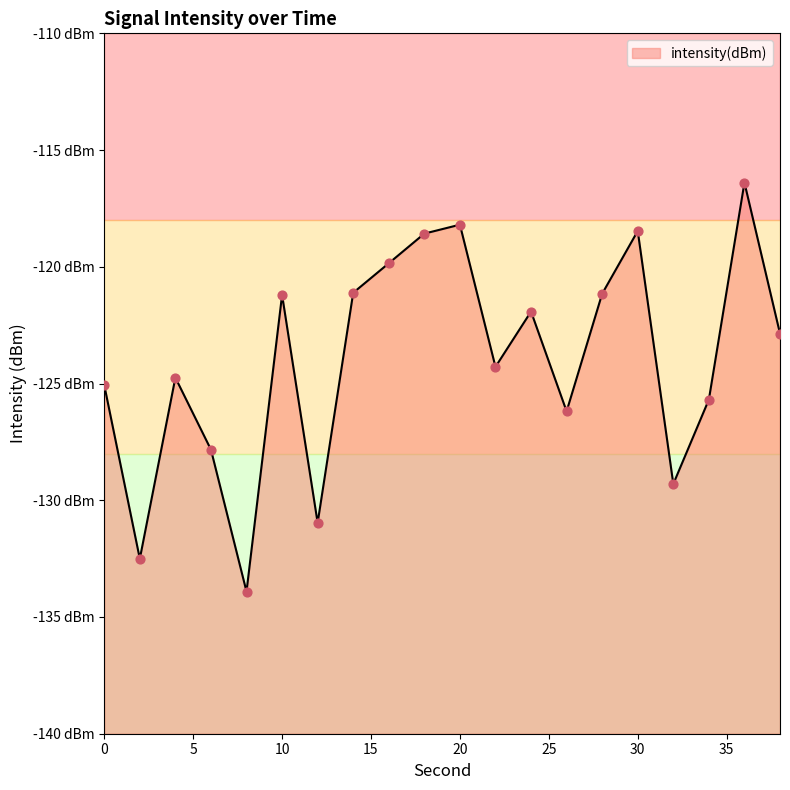

What is the change in value from 22 to 28?

+3.1